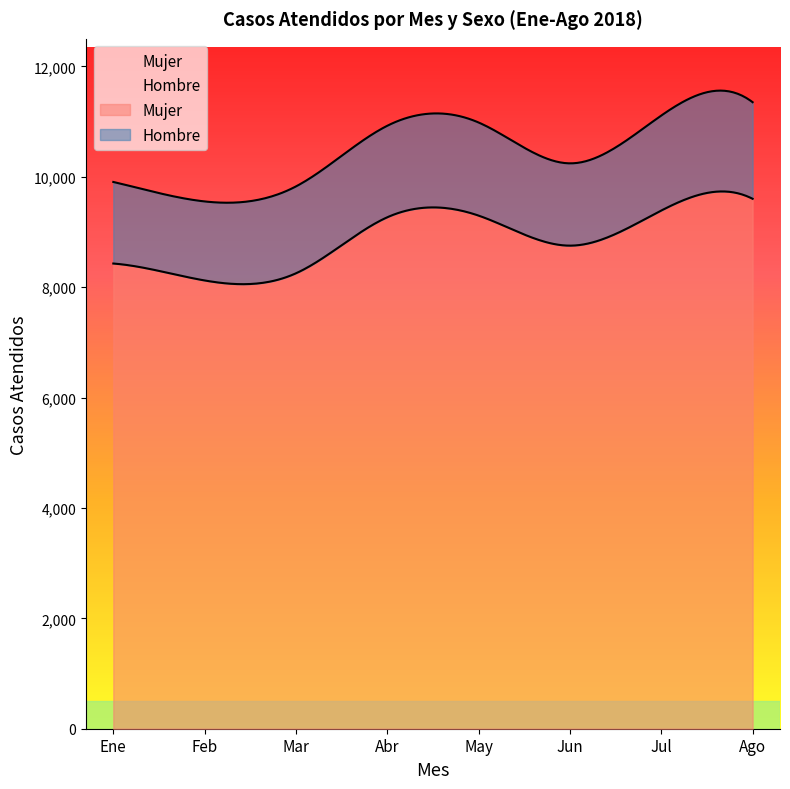

In Mujer, how many points are higher than both neighbors (excluding endpoints)?

1